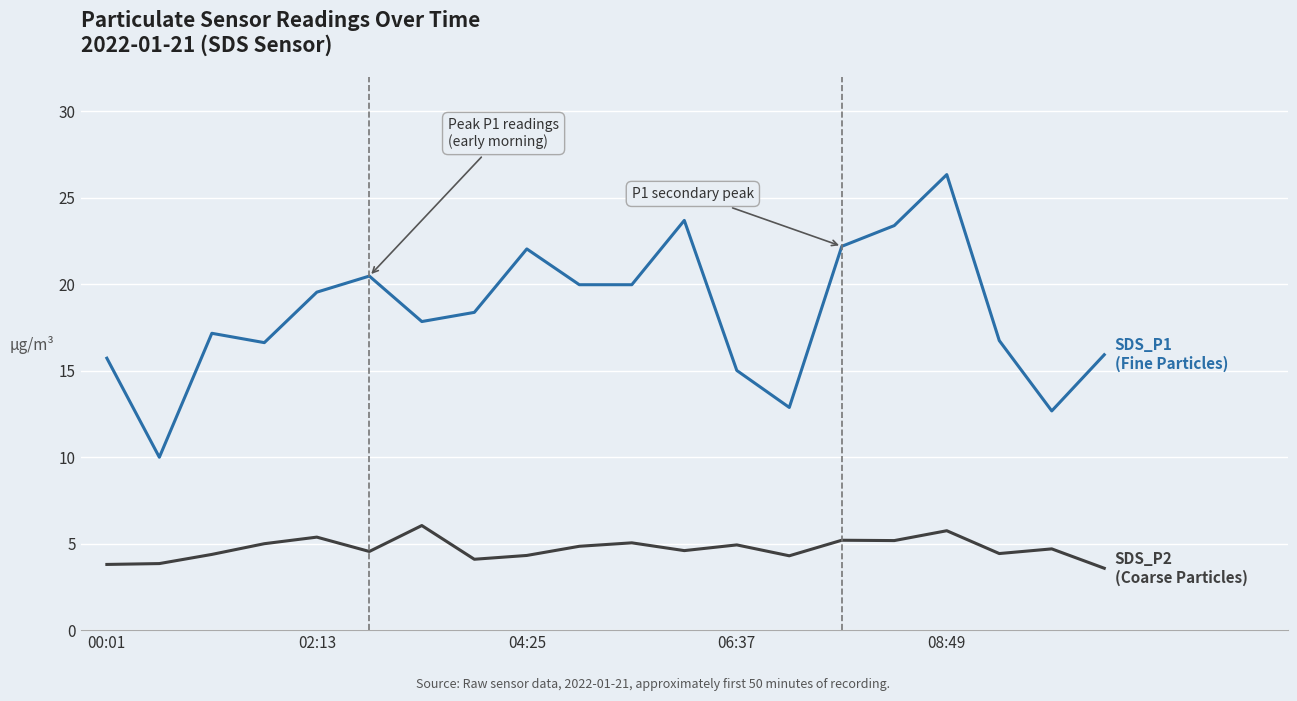

What is the smallest value displayed?

3.6